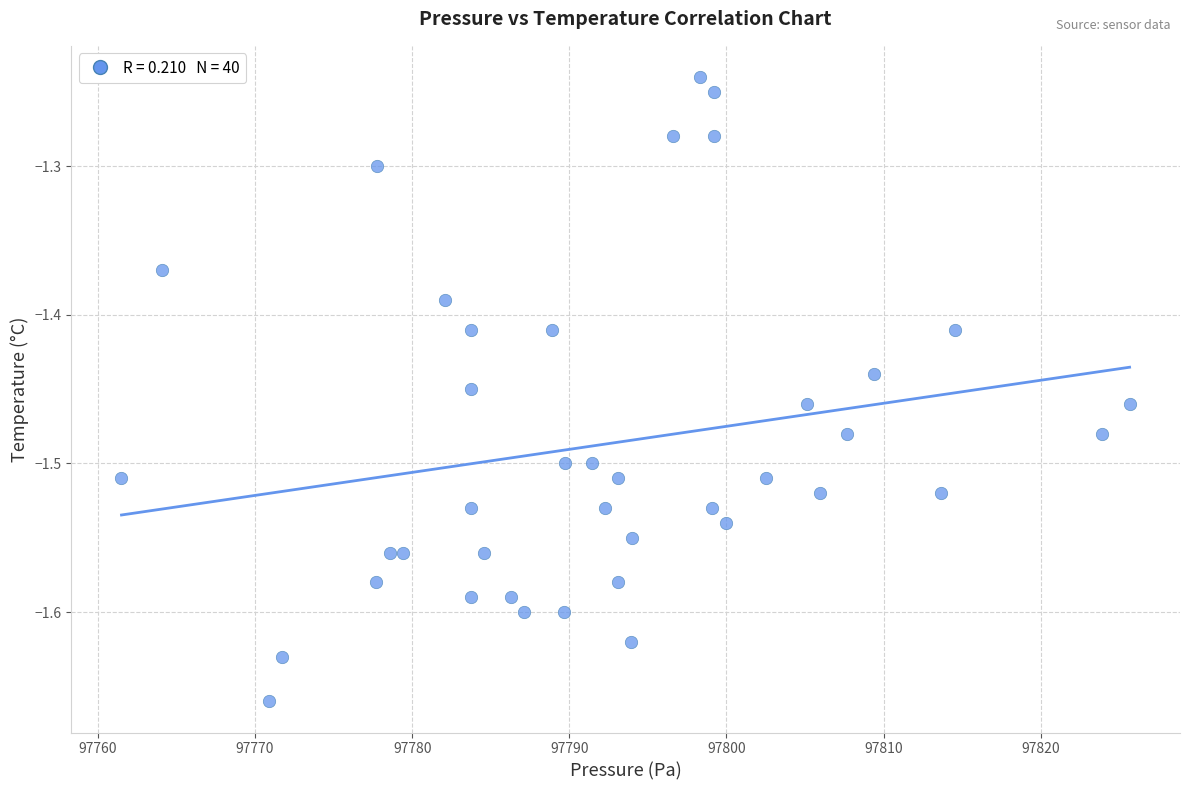

What is the range of X values (max minus min)?

64.2